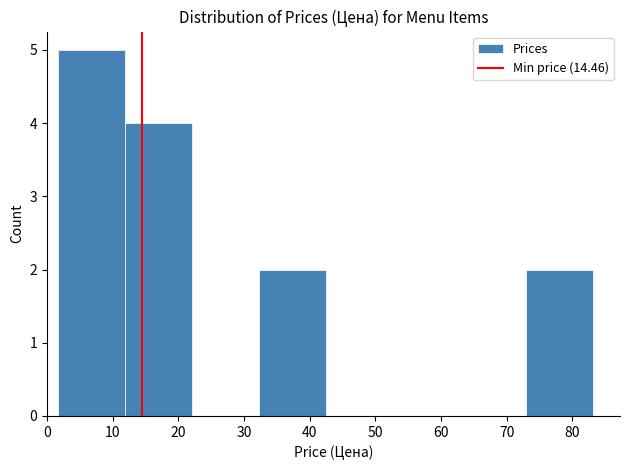

Which range on the x-axis has the tallest bar?

2 to 12